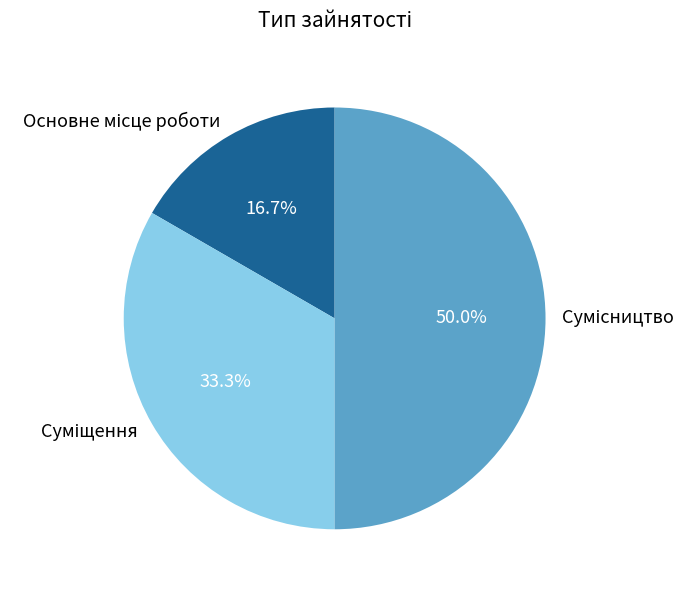

True or false: Суміщення accounts for 20% of the total.

False